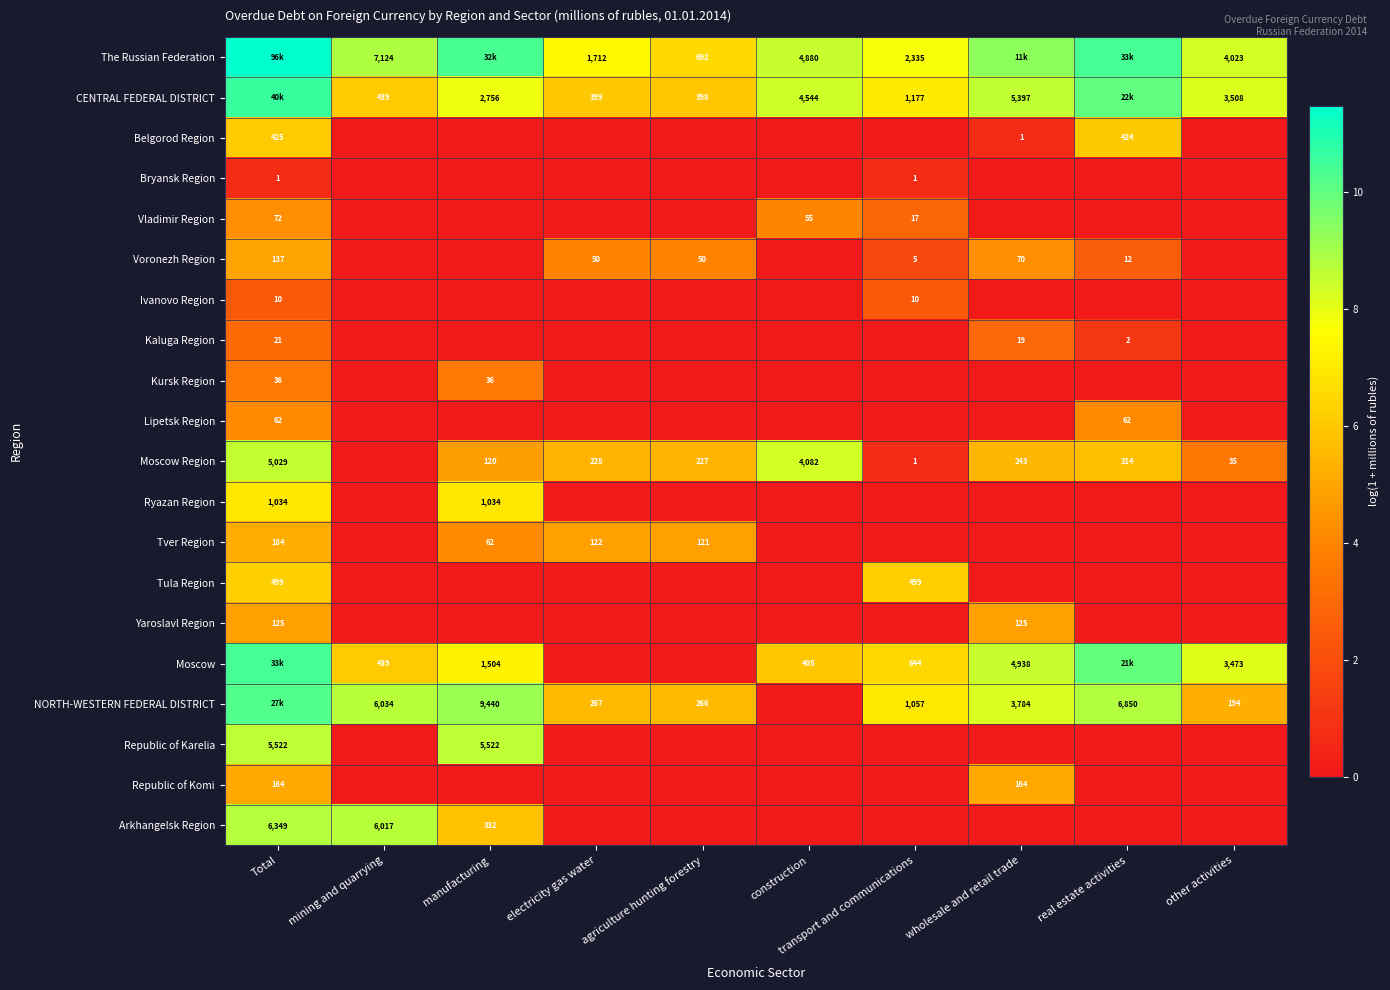

At which label does Kaluga Region reach its minimum?

mining and quarrying